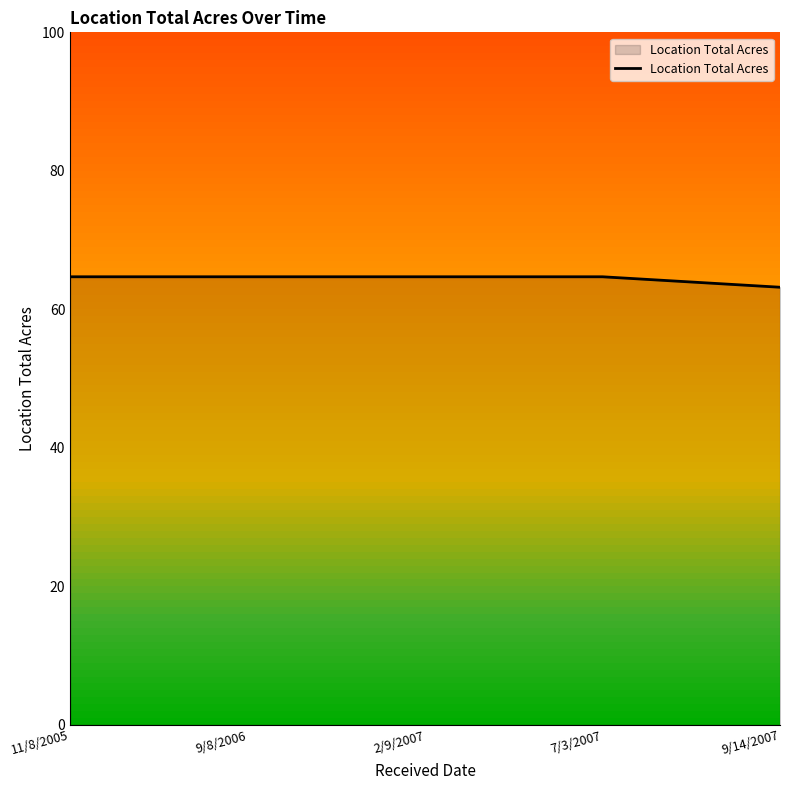

How many values are below 64?

1